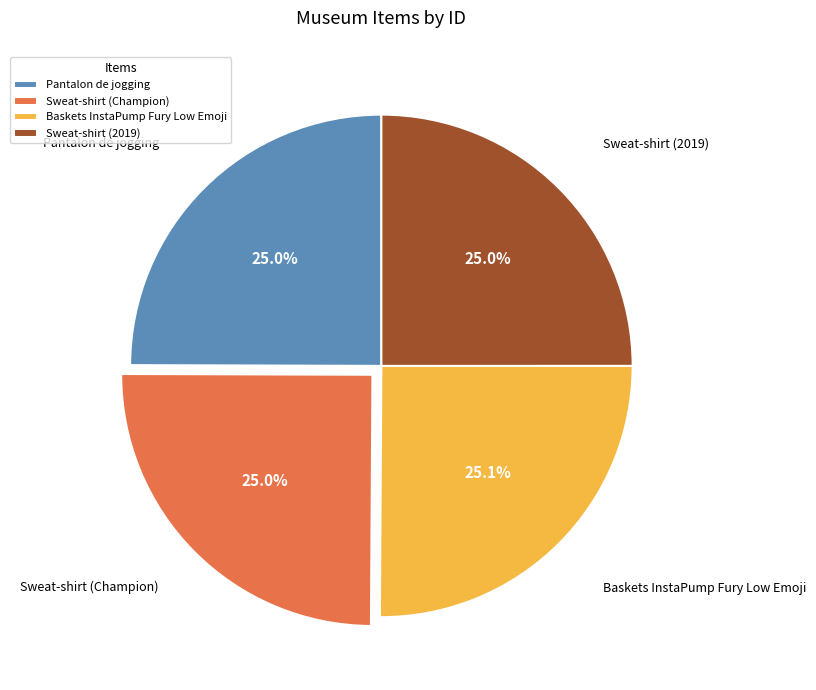

What is the ratio of the value at Sweat-shirt (2019) to the value at Baskets InstaPump Fury Low Emoji?

1.0